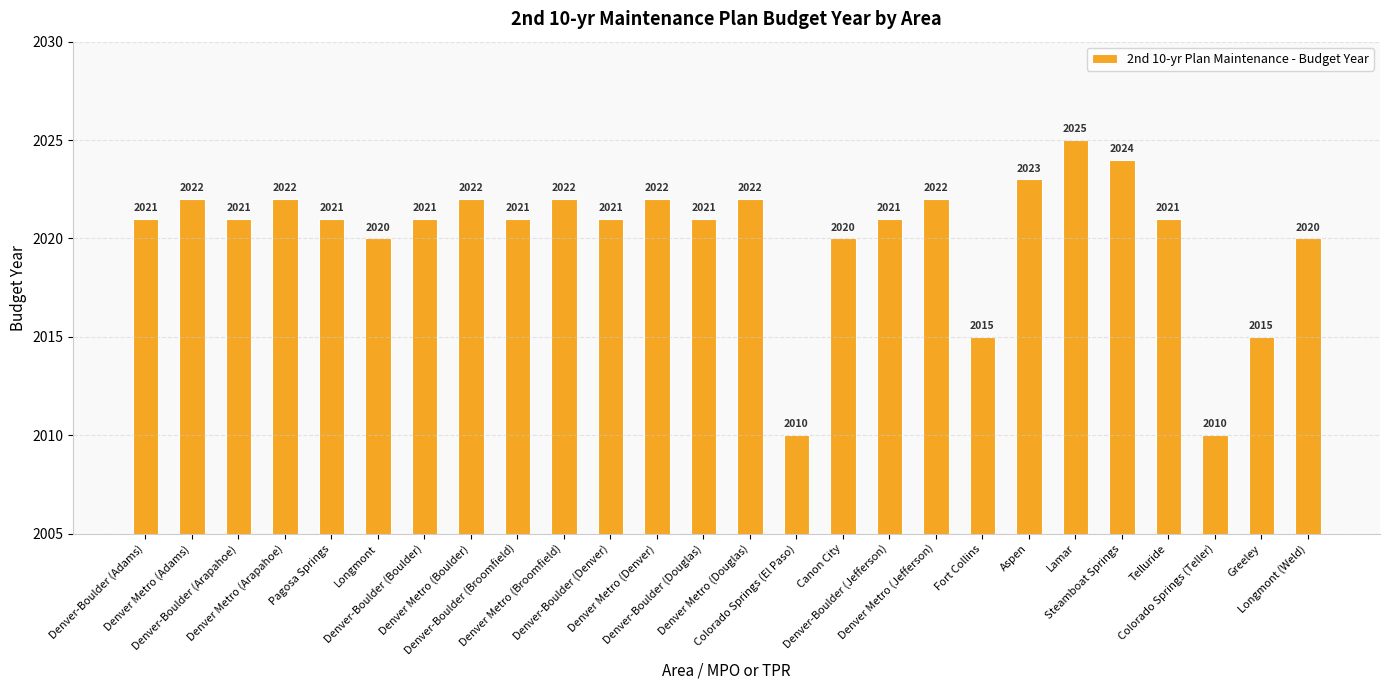

The value at Colorado Springs (Teller) is 3216. True or false?

False